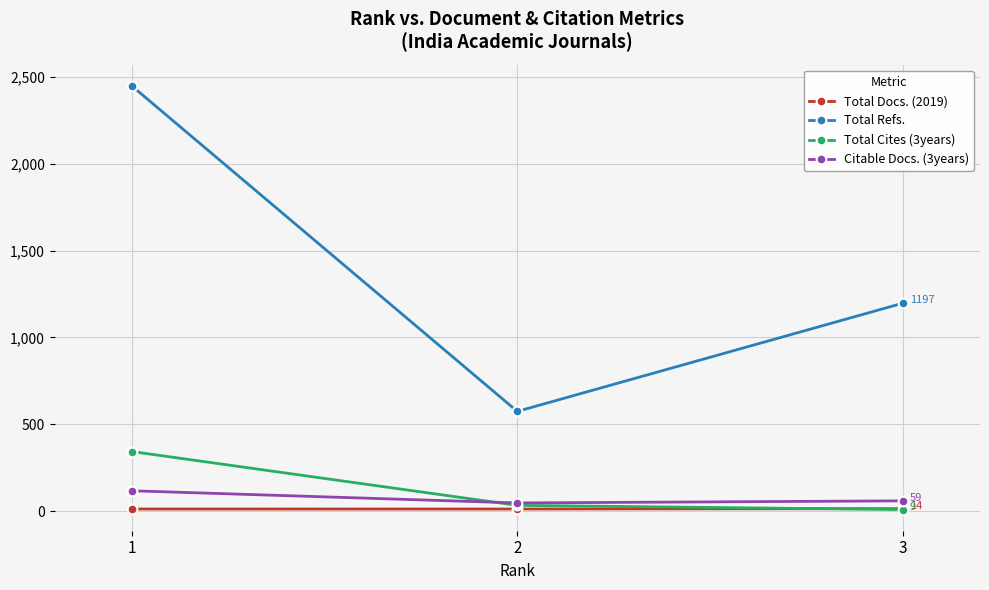

What is the value of the Citable Docs. (3years) point at the 2nd from the left?

47